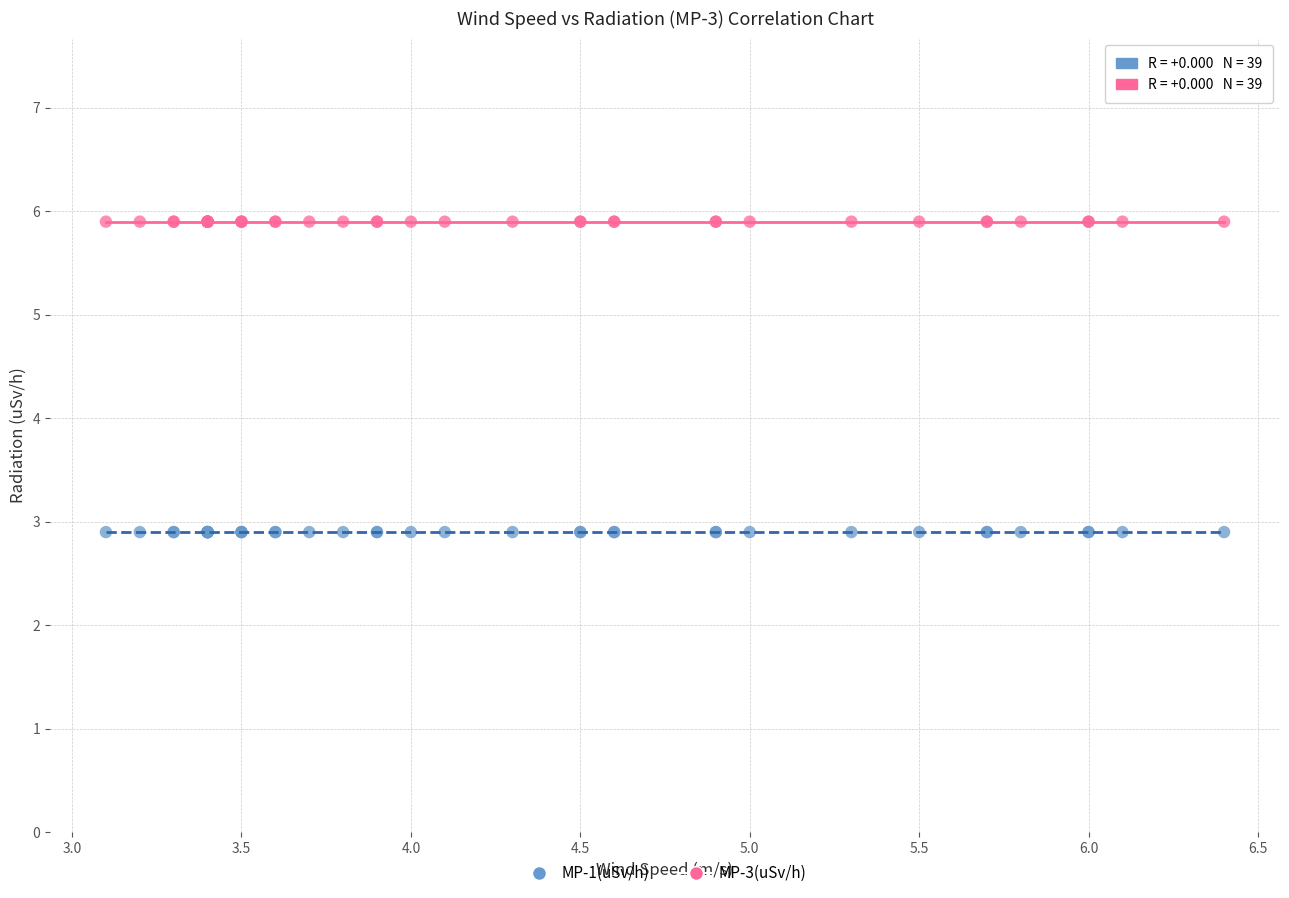

Which series reaches the minimum Y coordinate?

MP-1(uSv/h)